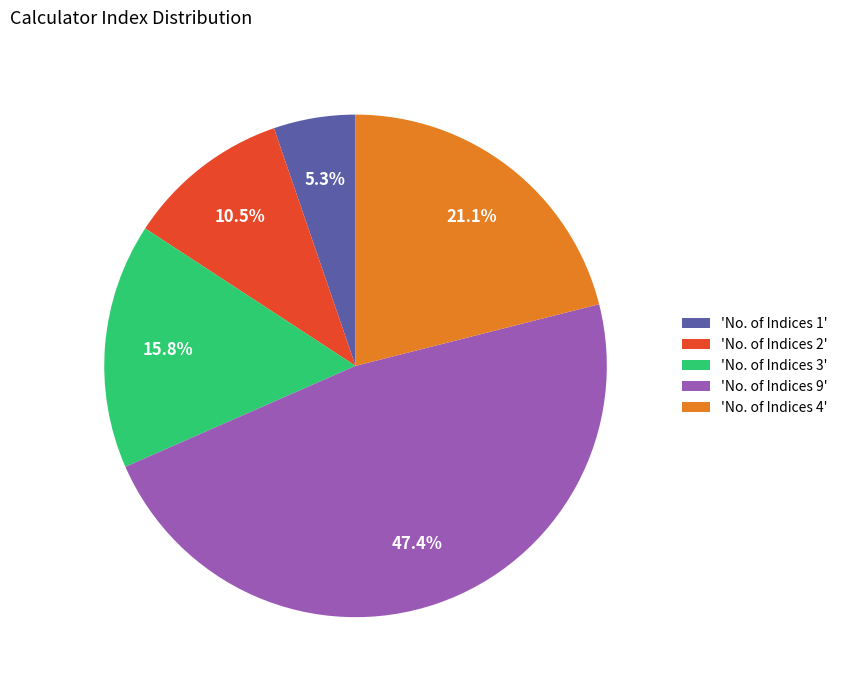

Which slice is the largest?

'No. of Indices 9'